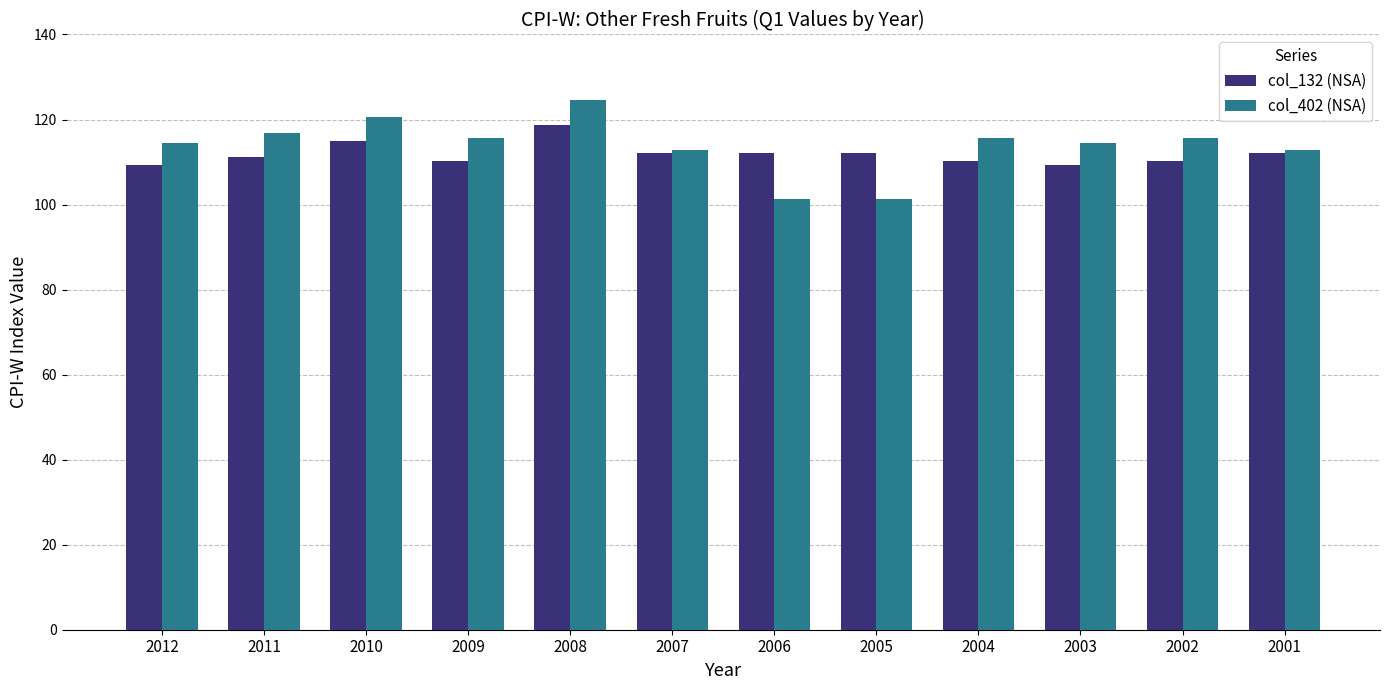

Which series has the widest spread of values?

col_402 (NSA)